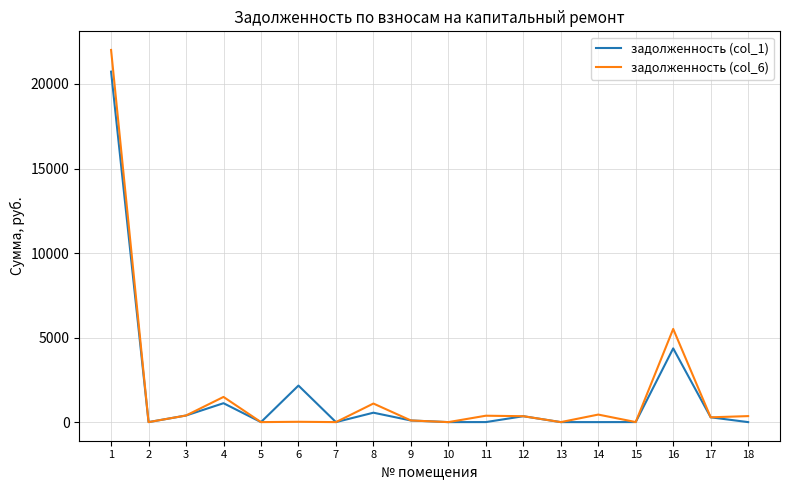

How many lines are shown in the chart?

2